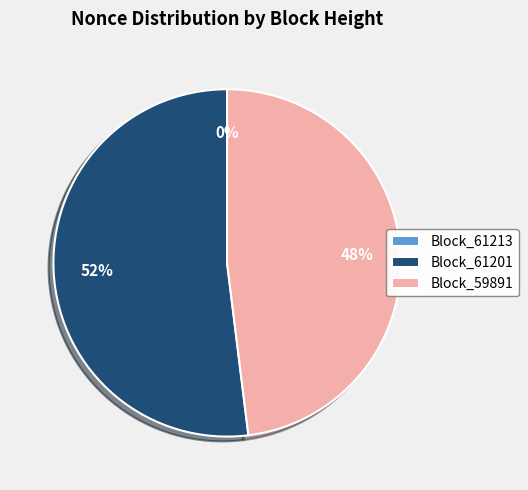

Is the sum of Block_59891 and Block_61201 greater than half?

Yes